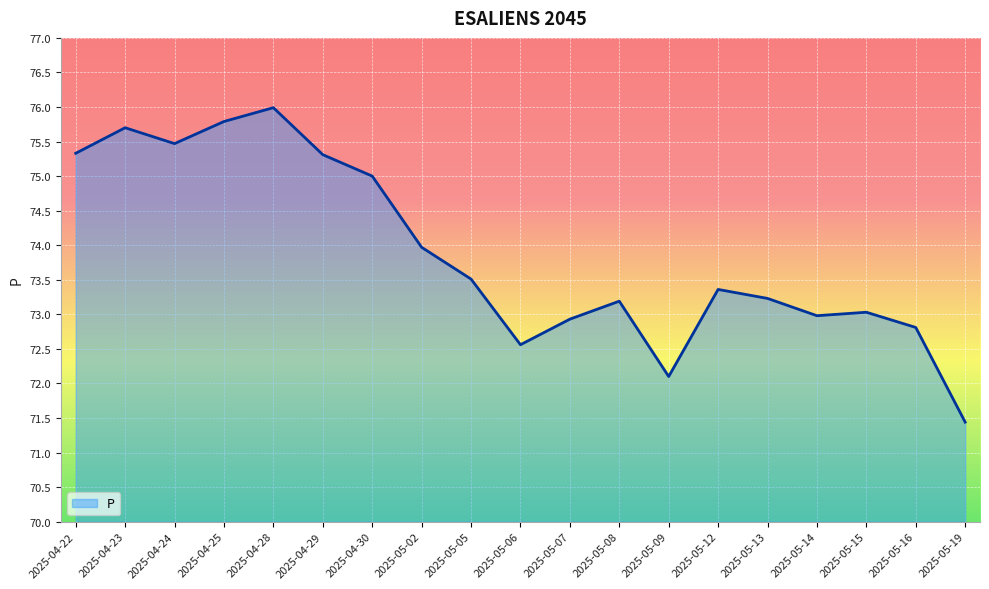

True or false: there are more than 1 points higher than both neighbors.

True